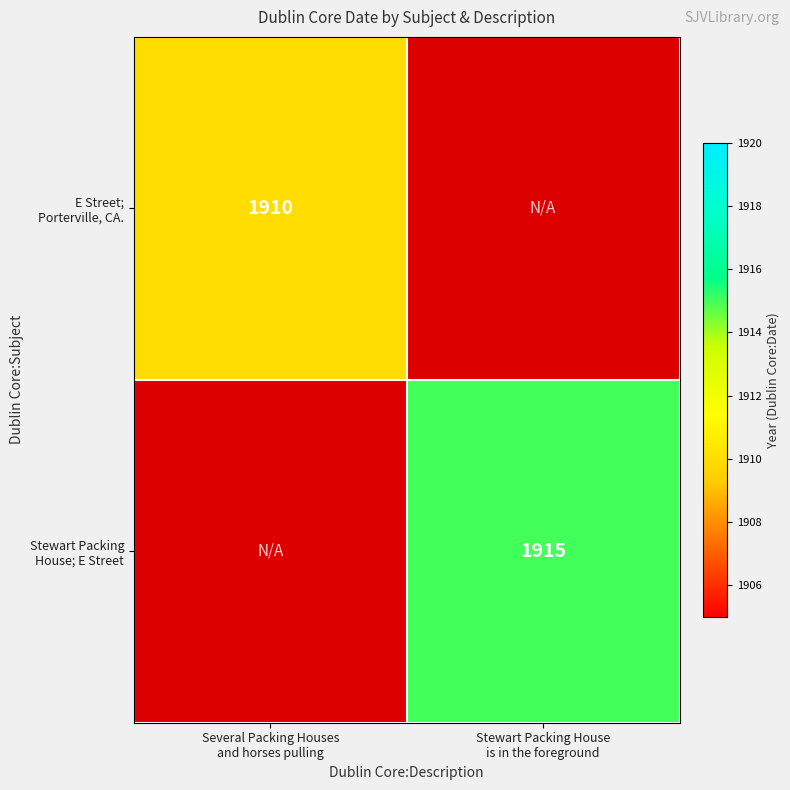

What is the total value across all series at Several Packing Houses
and horses pulling?

1910